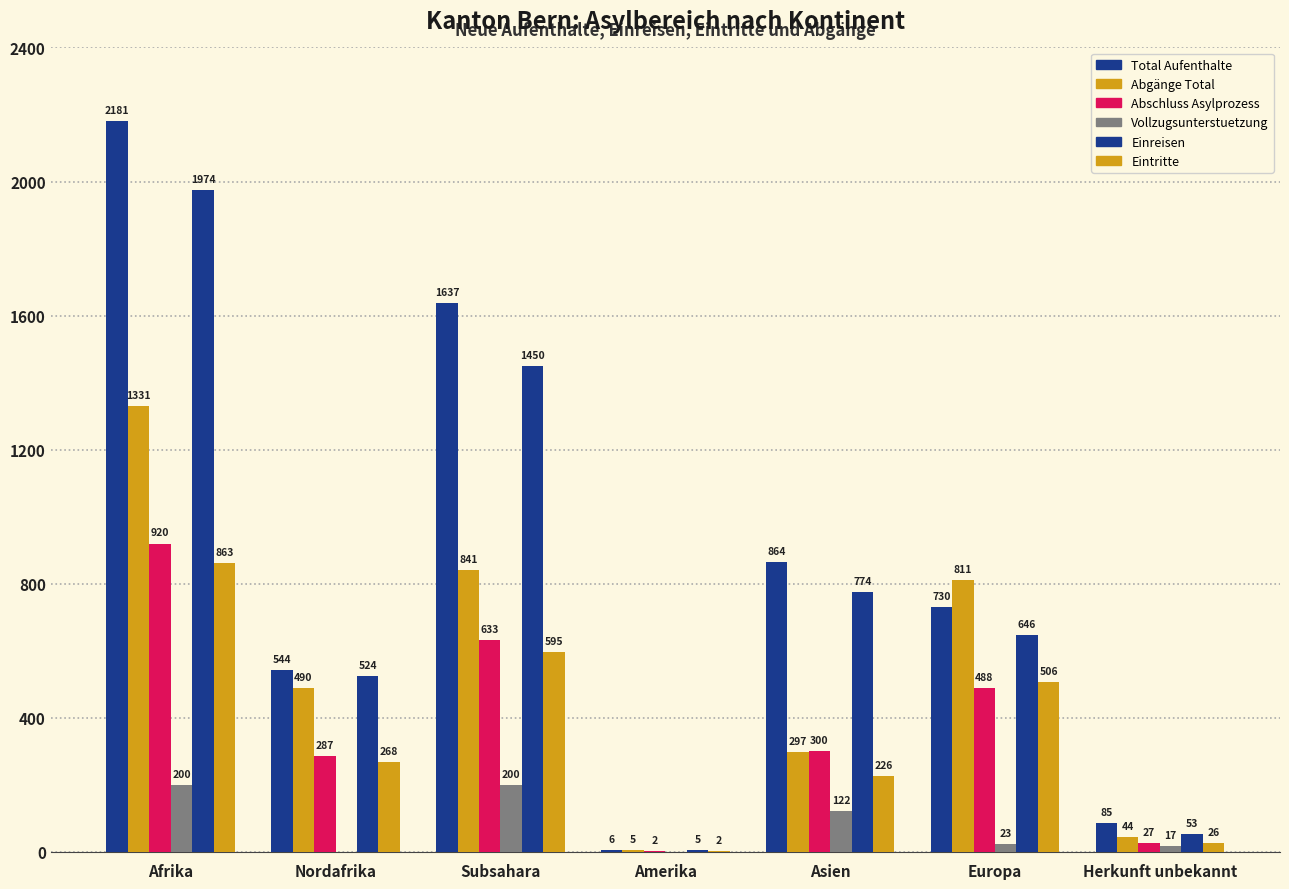

How many groups of bars are there?

7